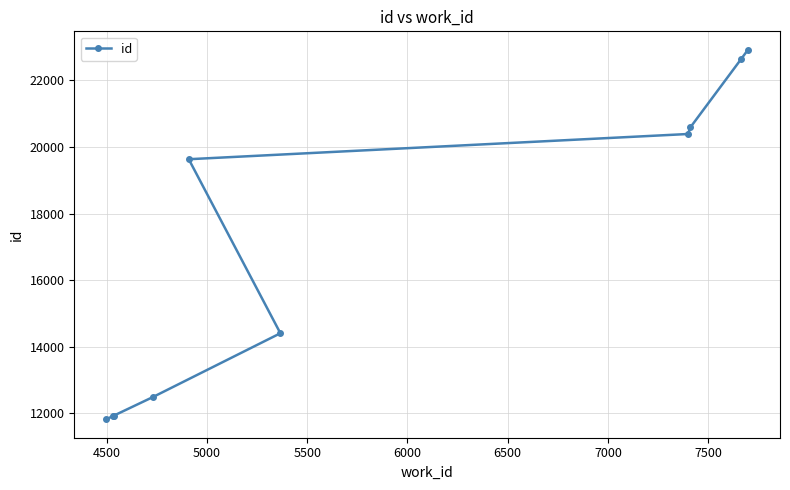

What is the greatest value displayed?

22917